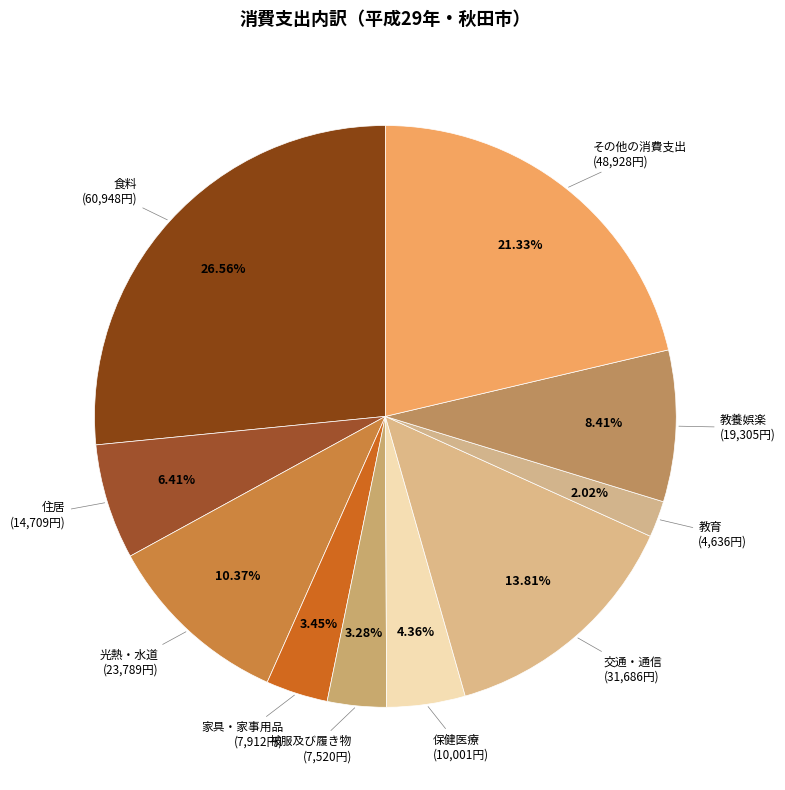

Which category has the smallest portion of the pie?

教育